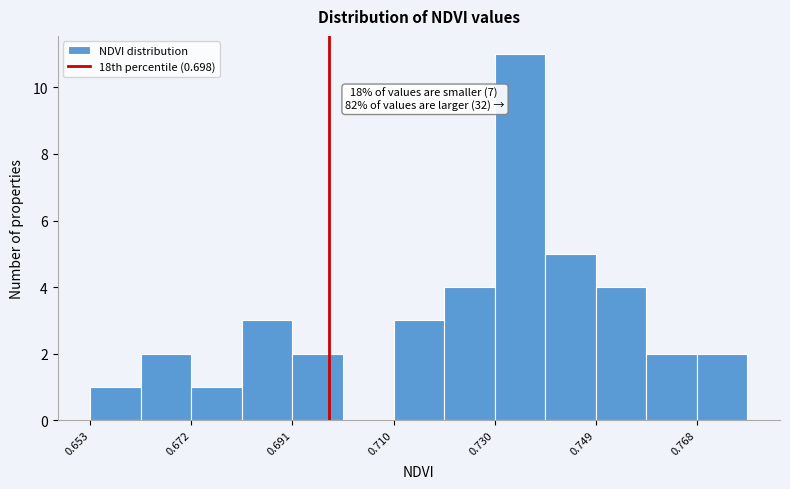

Which range on the x-axis has the tallest bar?

0.730 to 0.740